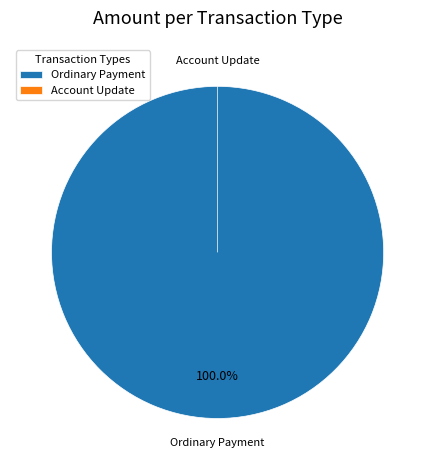

Between Account Update (543923) and Ordinary Payment (543924), which is larger?

Ordinary Payment (543924)